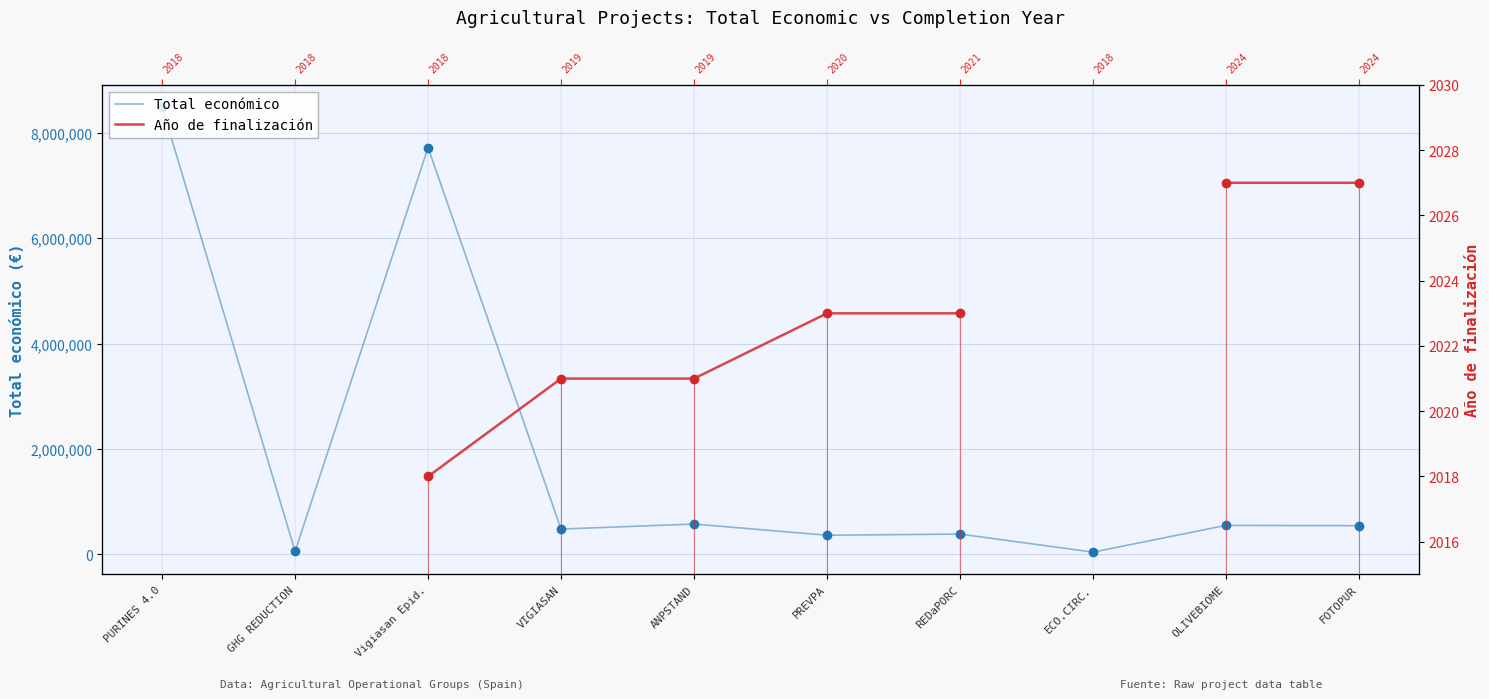

The Total económico series shows 13800314.5 at Vigiasan Epid.. True or false?

False